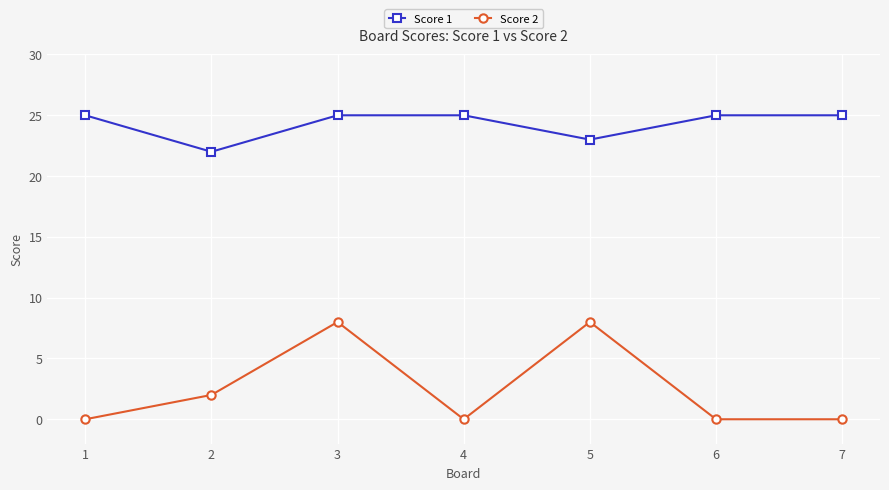

What is the minimum value for Score 1?

22